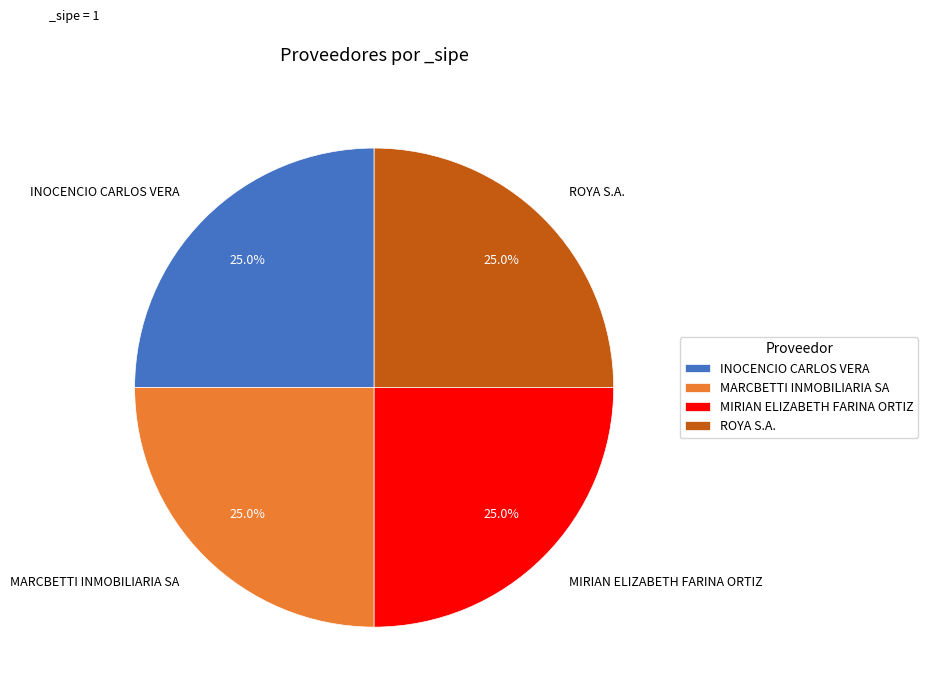

What percentage is NOT represented by MARCBETTI INMOBILIARIA SA?

75.0%